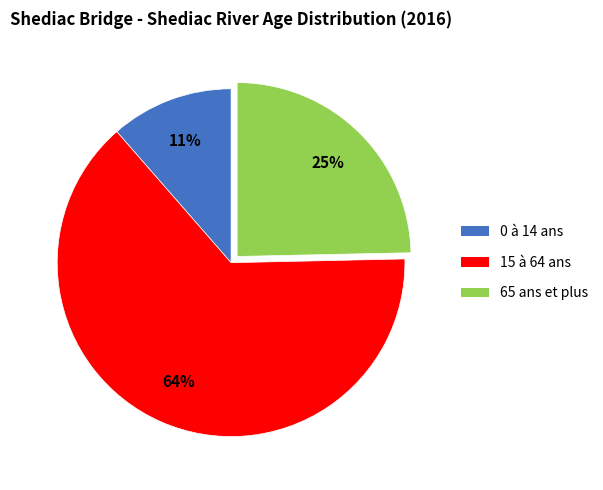

To the nearest percent, what percentage of the pie is 65 ans et plus?

25%